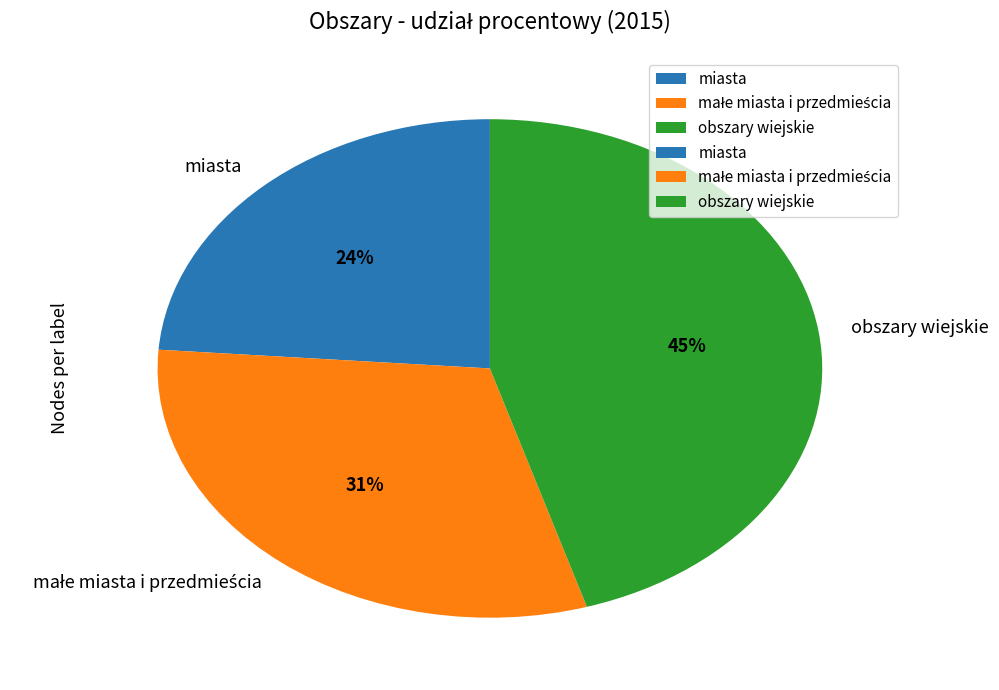

Which has a higher value, obszary wiejskie or miasta?

obszary wiejskie